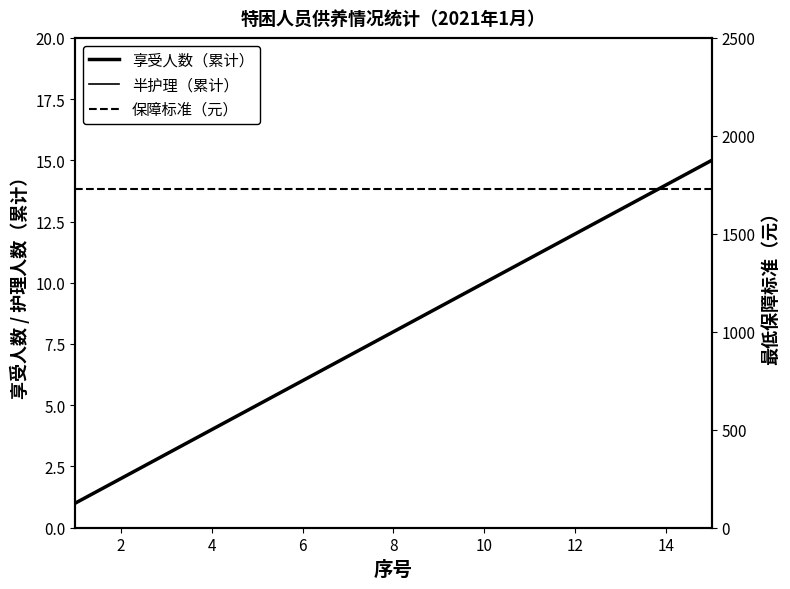

Is it true that 半护理（累计） equals 0 at 0?

False